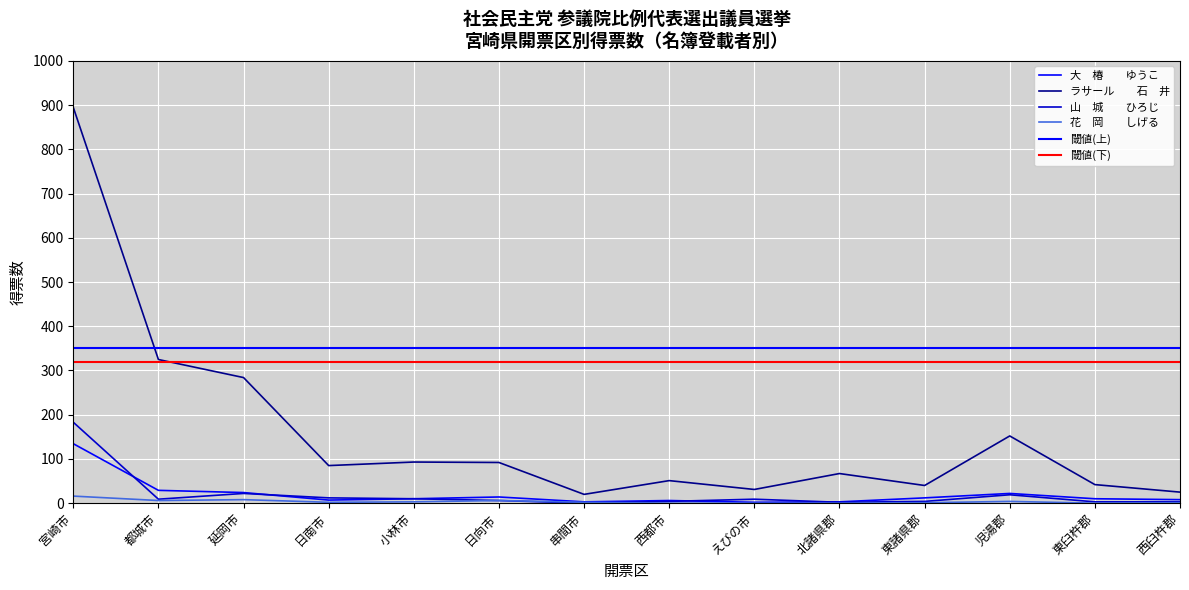

Which series has the largest total across all categories?

ラサール　　石　井